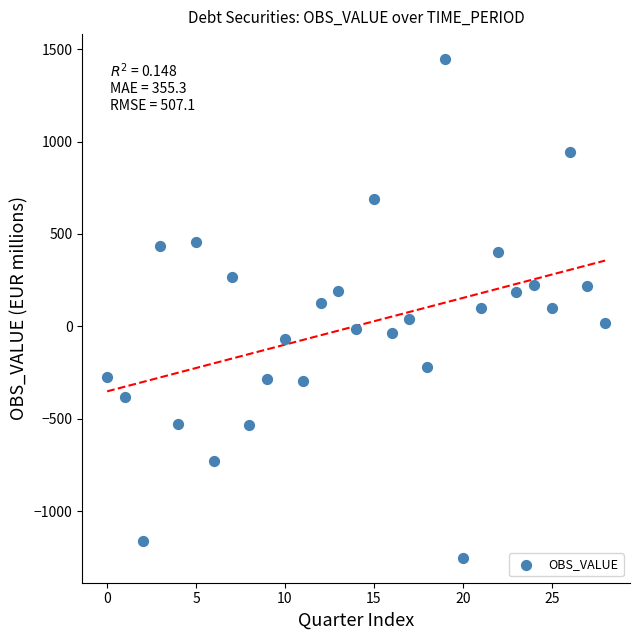

What is the range of Y values (max minus min)?

2700.4